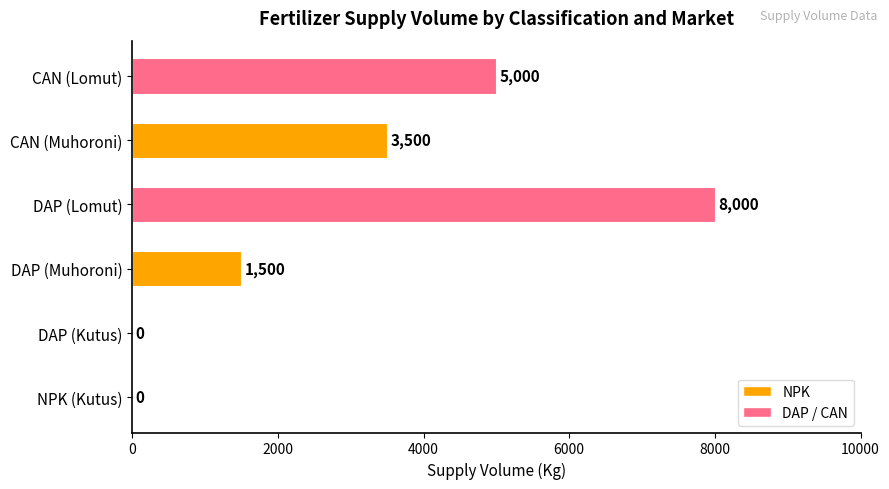

Count the number of data series in this chart.

1